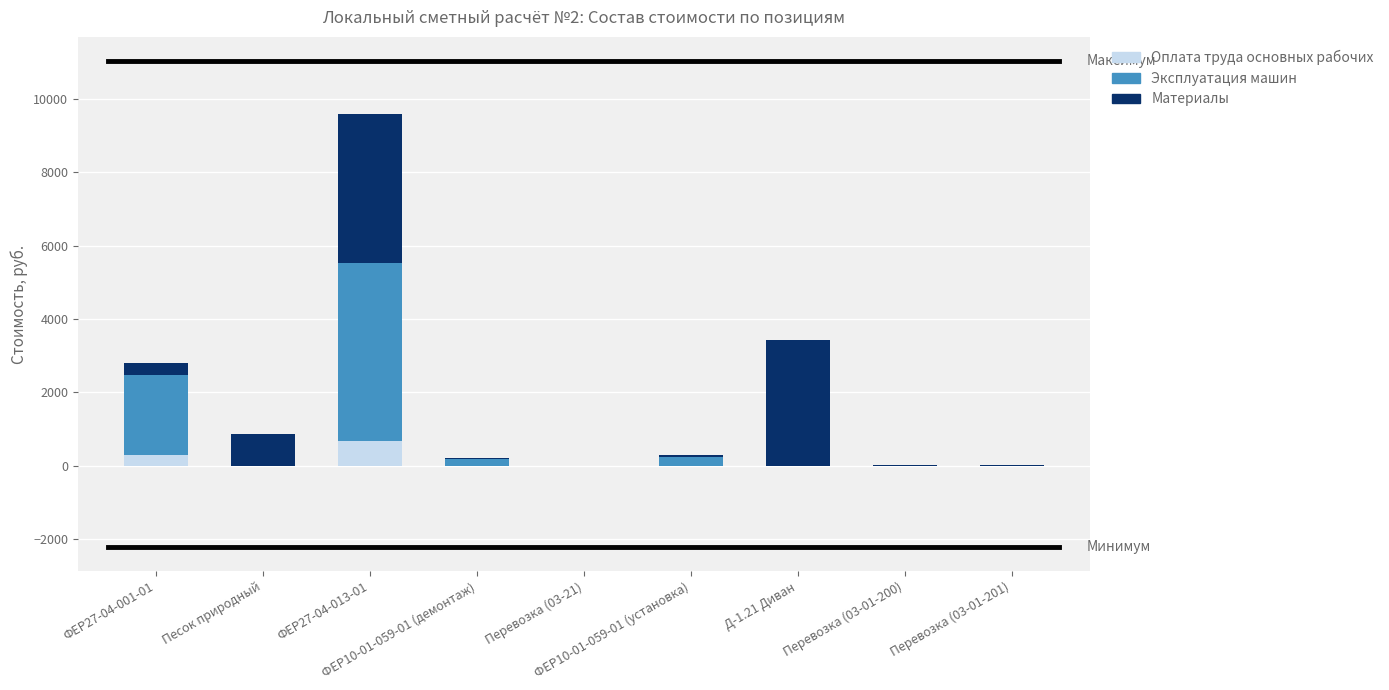

What is the highest value of the Оплата труда основных рабочих series?

686